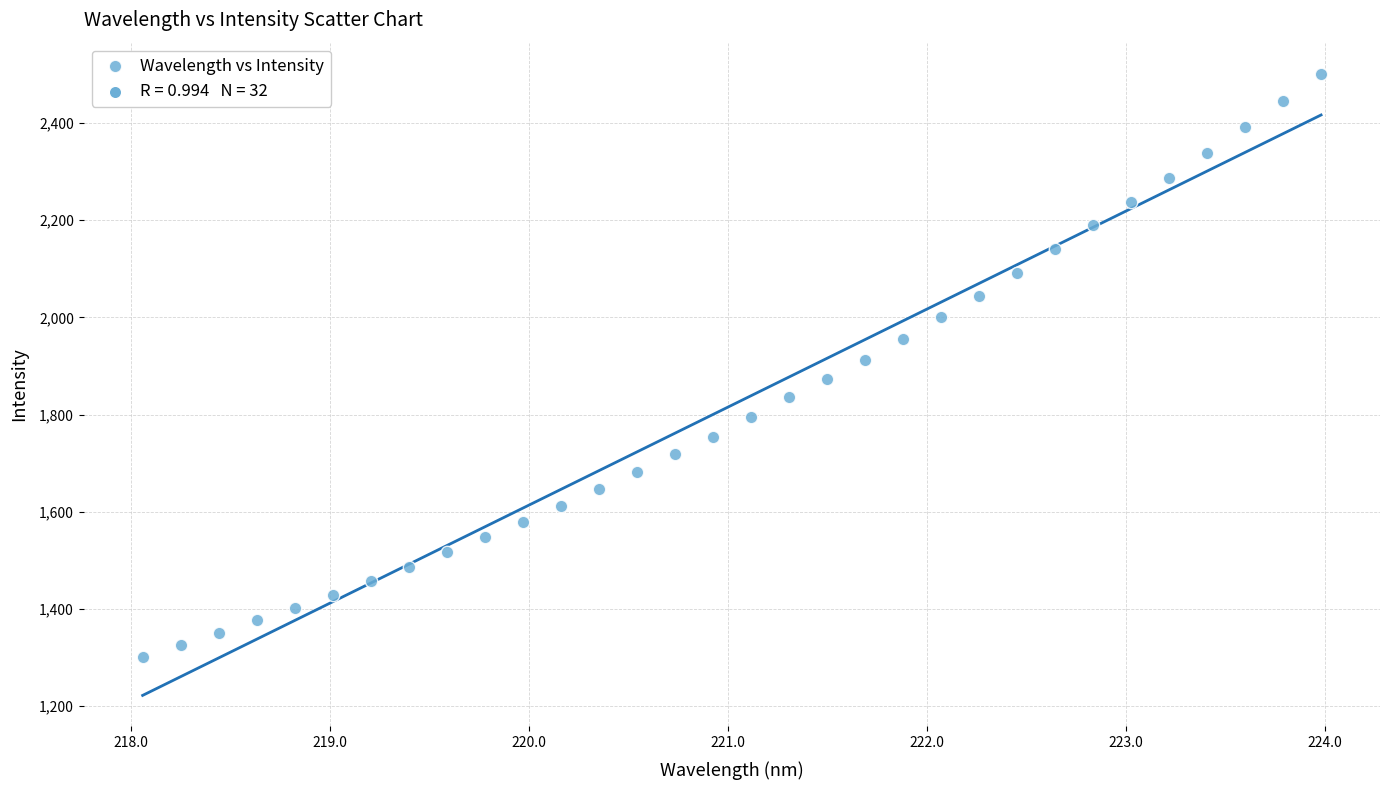

What is the range of Y values (max minus min)?

1199.7